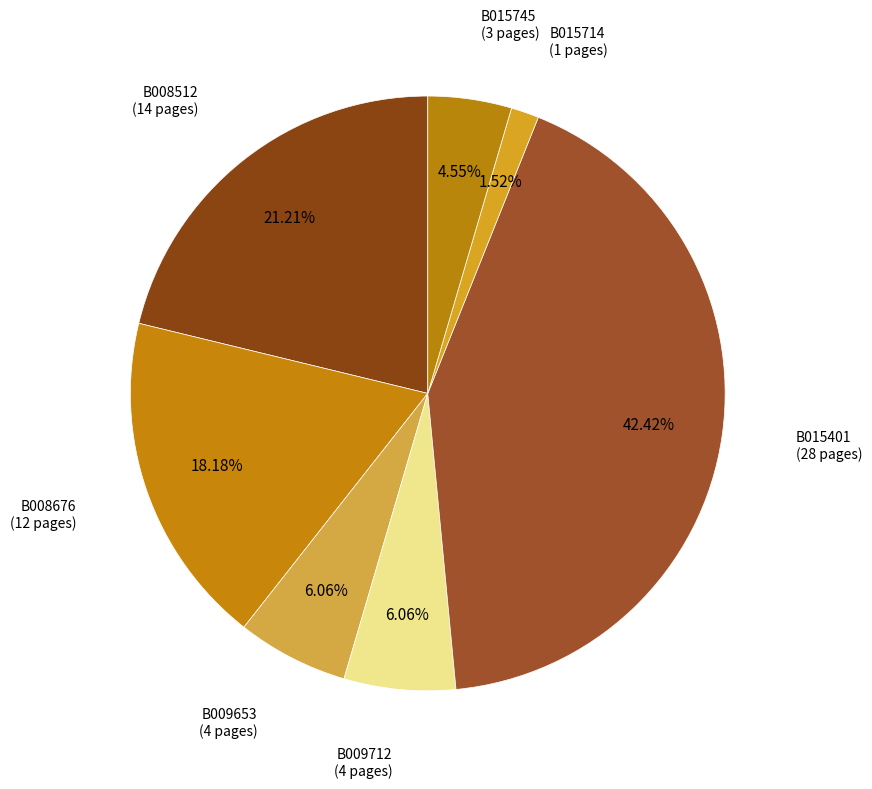

Which has a higher value, B008676 or B015401?

B015401